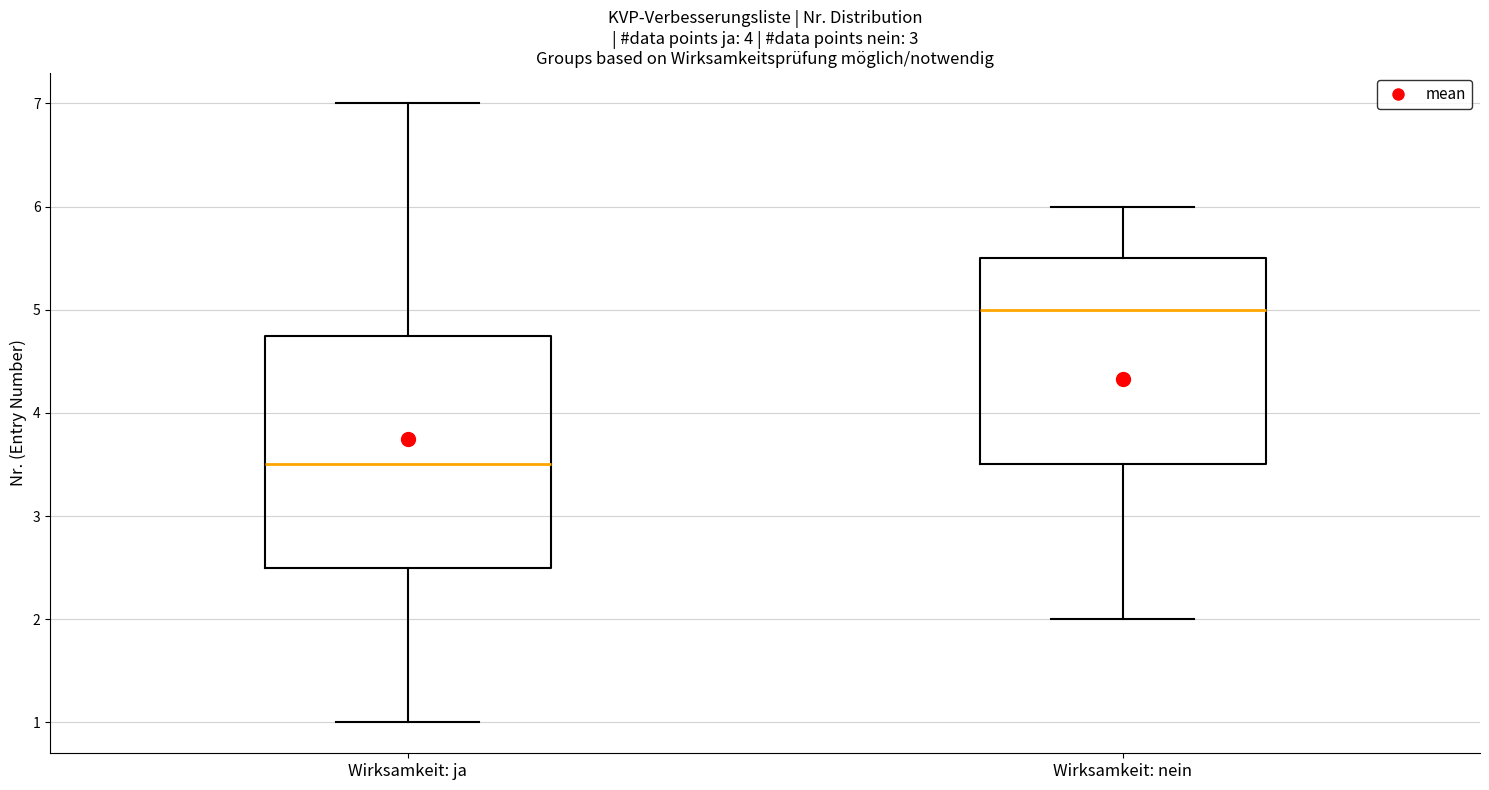

Reading left to right, read every box against the y-axis: the position of its median line, the range the box covers, and the ends of its whiskers. The values are not printed on the chart, so give them approximately, as read against the axis.

Wirksamkeit: ja: median 3.5, box 2.5 to 4.8, whiskers 1.0 to 7.0
Wirksamkeit: nein: median 5.0, box 3.5 to 5.5, whiskers 2.0 to 6.0